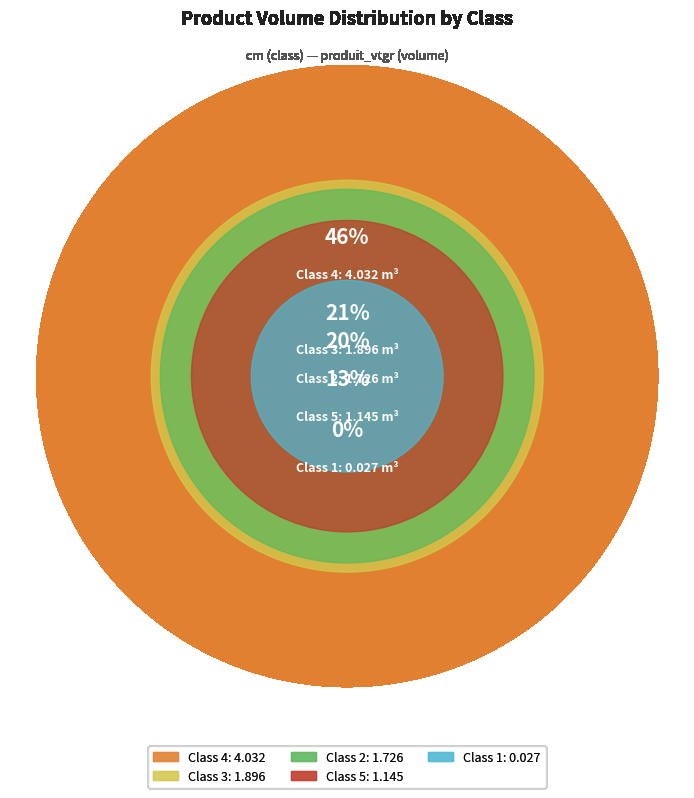

What is the change in value from 3 to 4?

+2.1